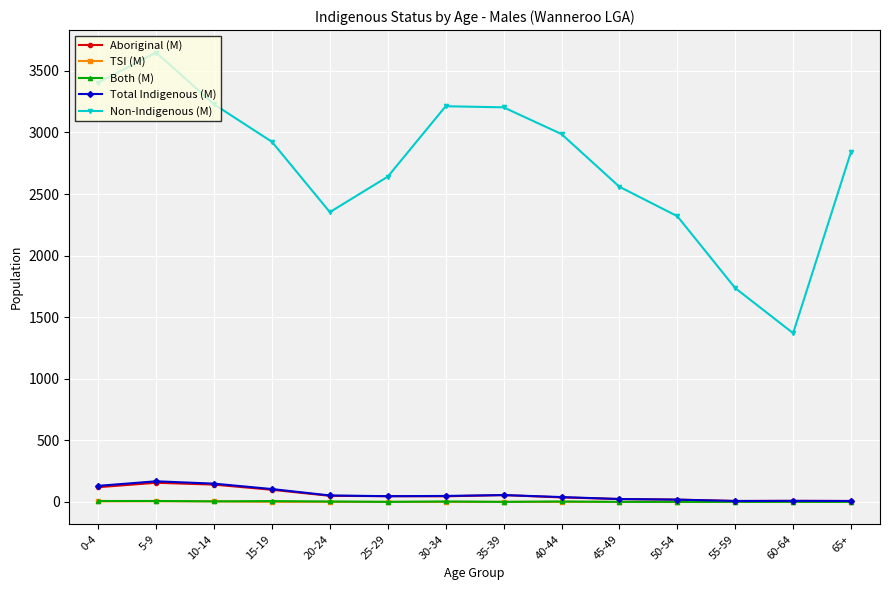

True or false: Both (M) and Non-Indigenous (M) intersect in this chart.

False